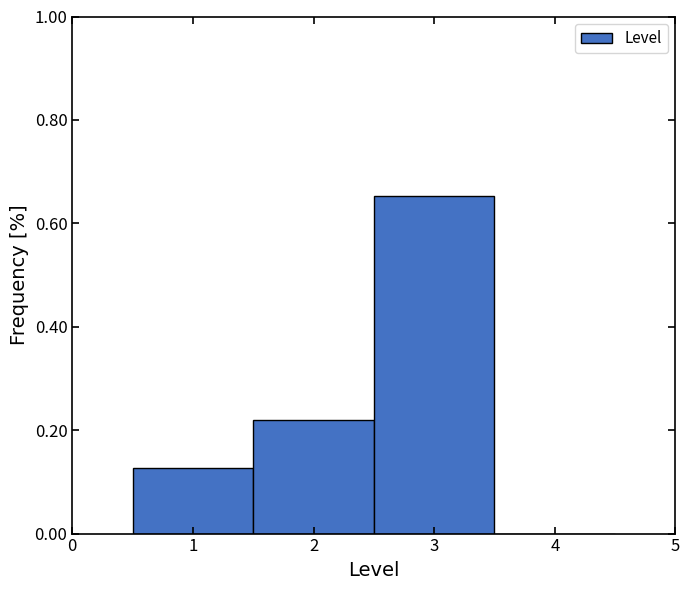

Reading left to right, transcribe this chart: for each bar, give the range it covers on the x-axis and its height. The values are not printed on the chart, so give them approximately, as read against the axis.

0.5 to 1.5: 0.12
1.5 to 2.5: 0.22
2.5 to 3.5: 0.66
3.5 to 4.5: 0